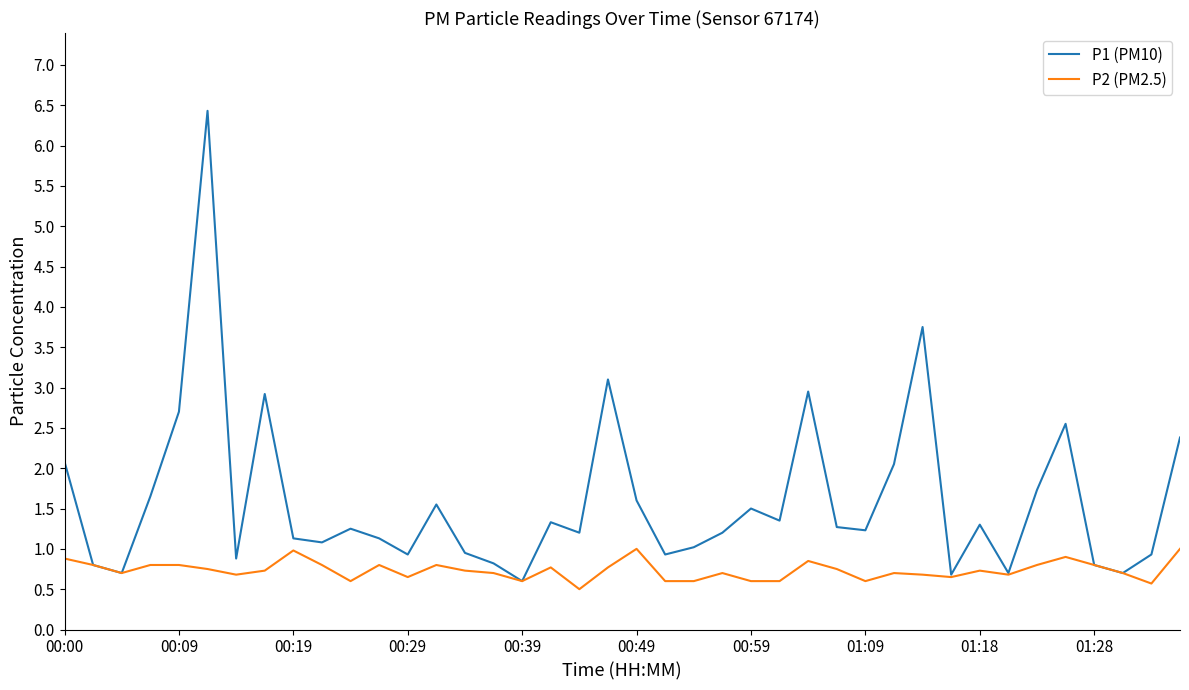

What is the lowest value of the P2 (PM2.5) series?

0.5